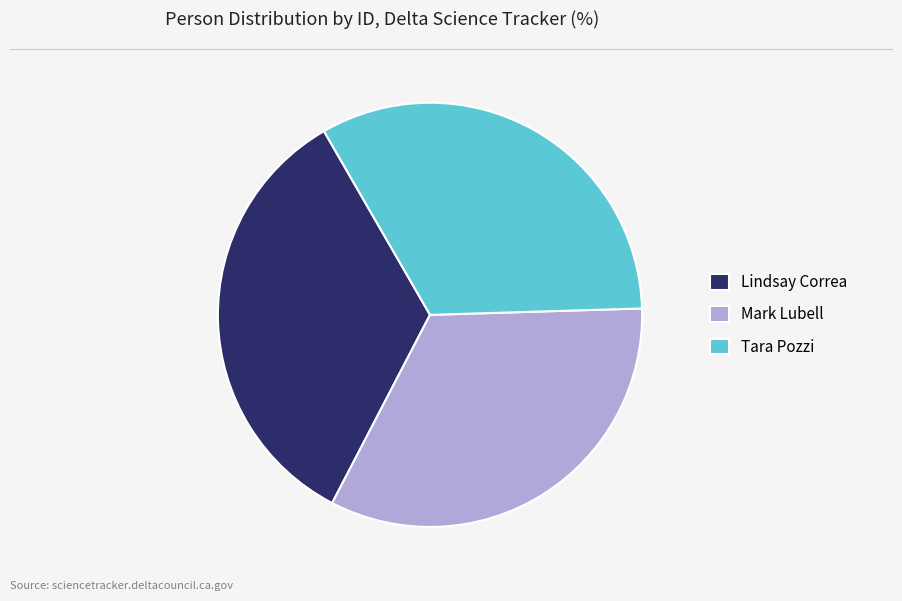

True or false: Lindsay Correa accounts for 20% of the total.

False